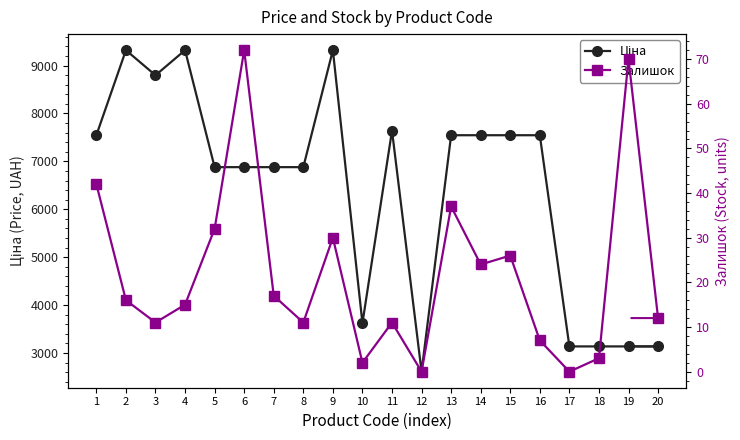

Does the chart have visible grid lines?

No